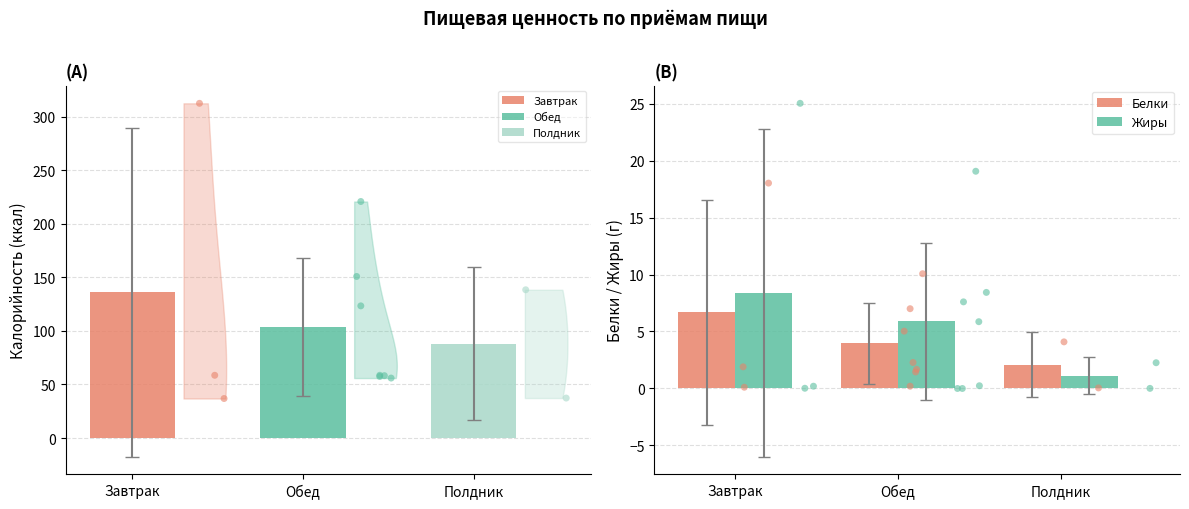

Is the value of Белки at Полдник greater than the value of Жиры at Полдник?

Yes